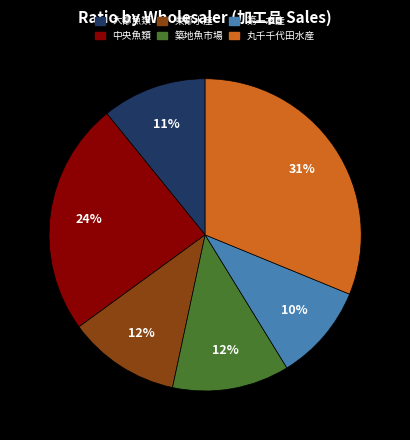

Which slice is the largest?

丸千千代田水産